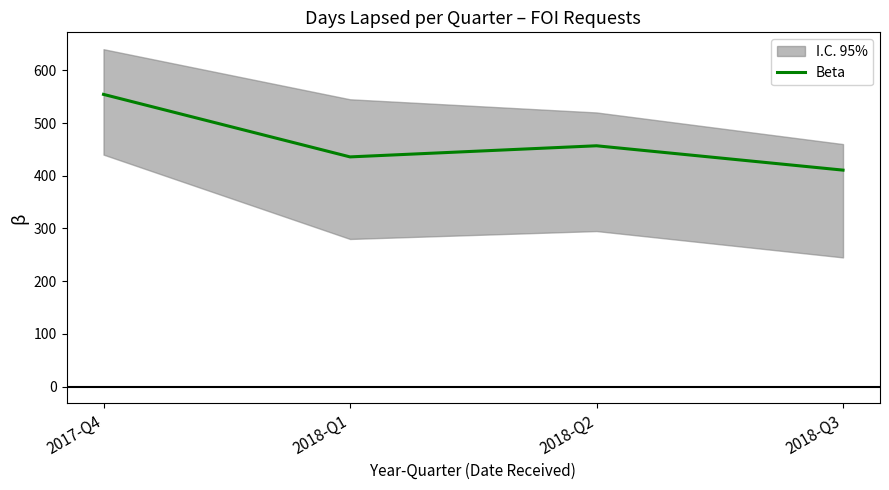

The value at 2018-Q1 is 303.6. True or false?

False